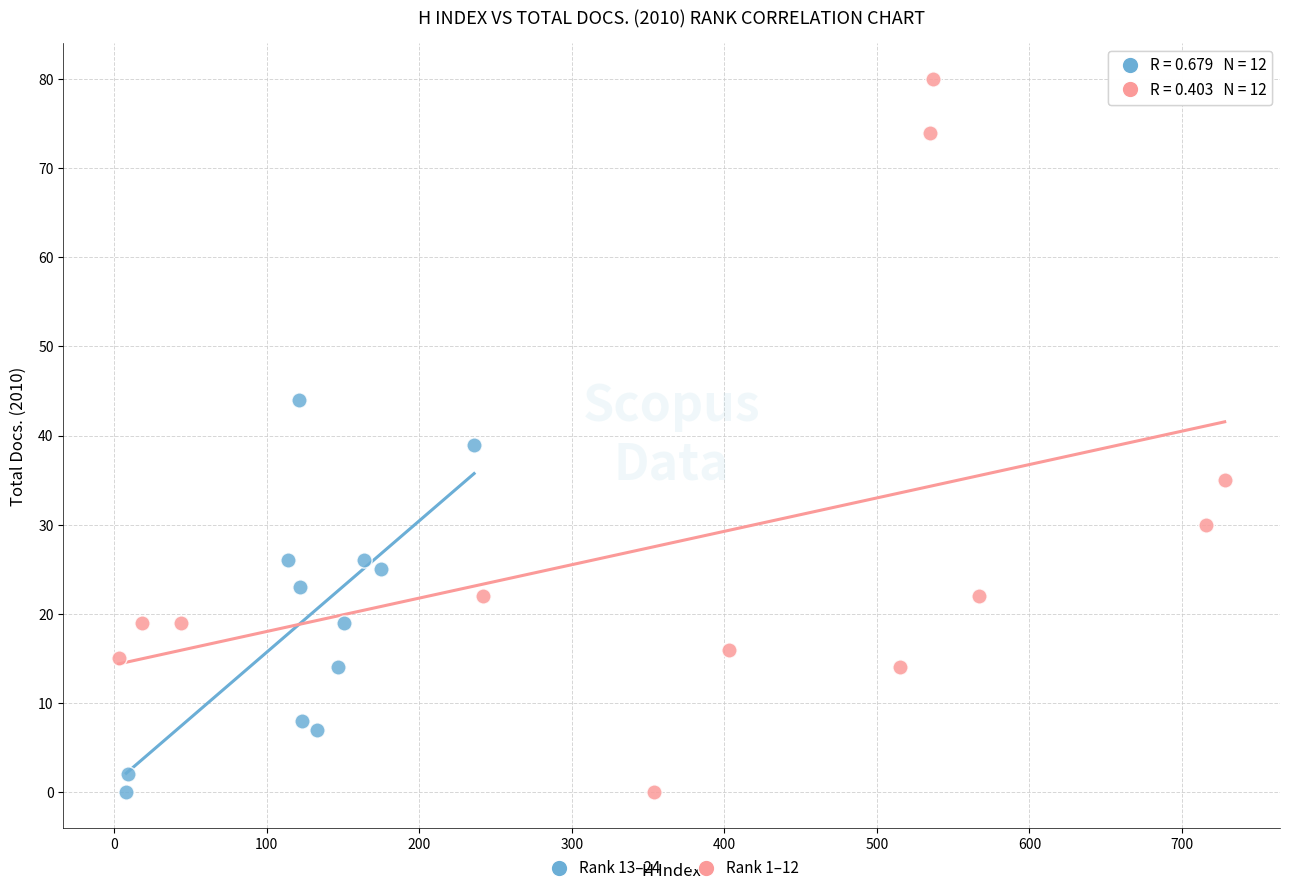

Which series reaches the maximum Y coordinate?

Rank 1–12